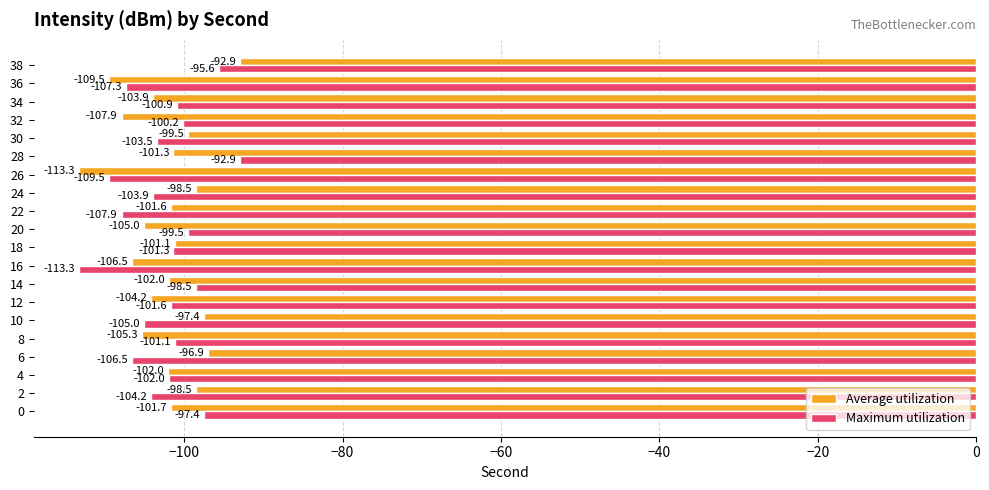

How many series are shown in this chart?

2